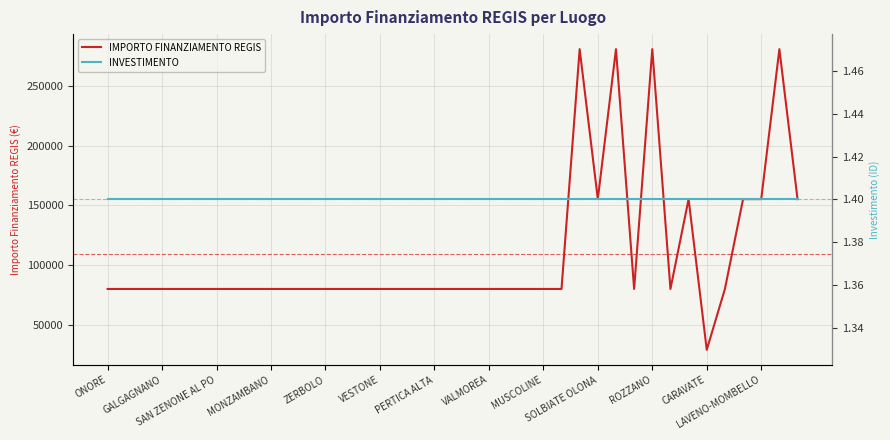

Is the value of IMPORTO FINANZIAMENTO REGIS at 26 greater than the value of INVESTIMENTO at 16?

Yes